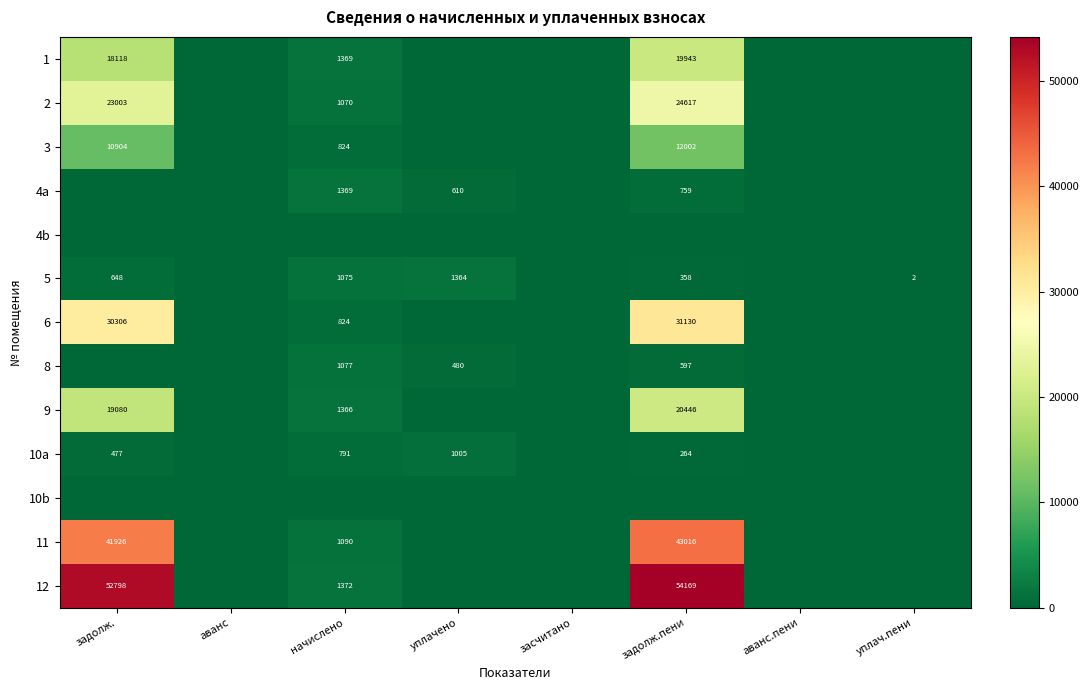

What is the sum of the 5 values at начислено and задолж.?

1723